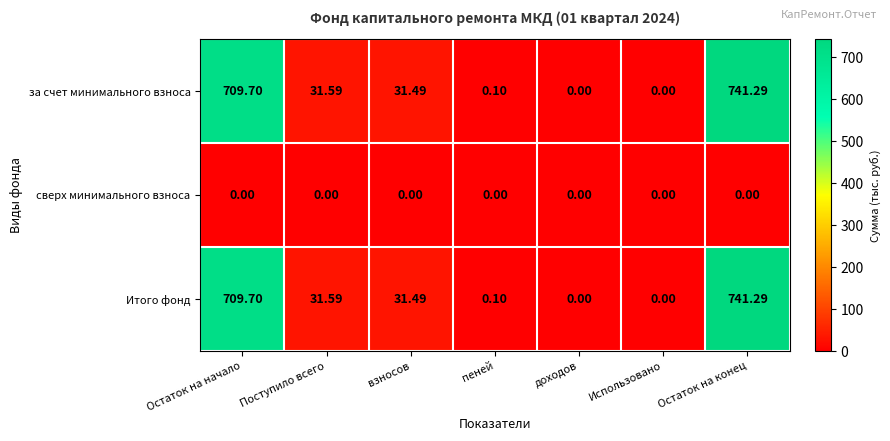

Which label corresponds to the largest value in the chart?

Остаток на конец